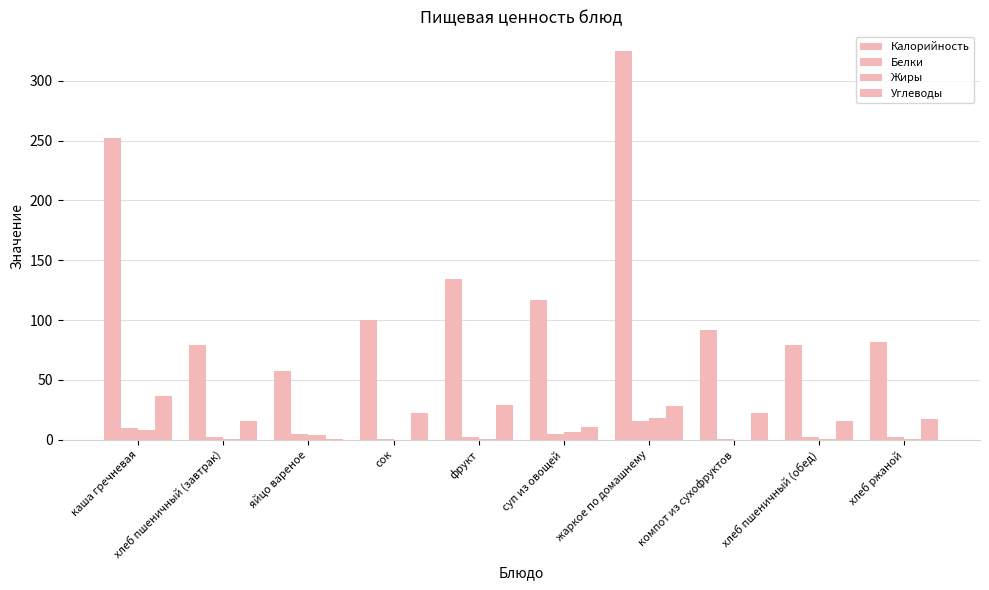

Count the number of data series in this chart.

4